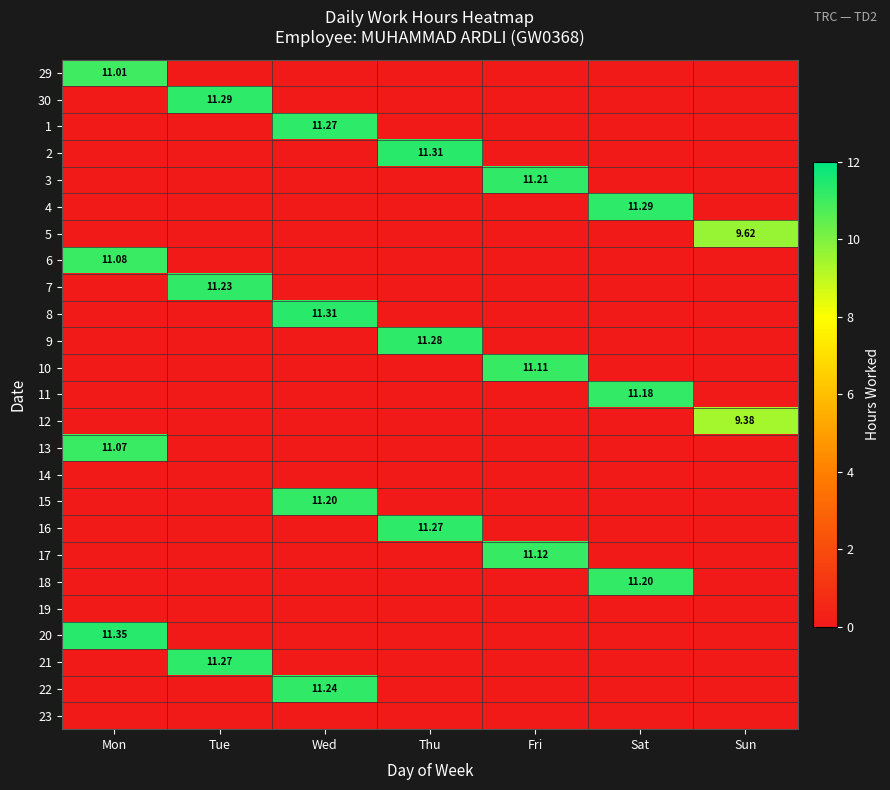

Rank the series by their maximum value, from lowest to highest.

14, 19, 23, 12, 5, 29, 13, 6, 10, 17, 11, 15, 18, 3, 7, 22, 1, 16, 21, 9, 30, 4, 2, 8, 20